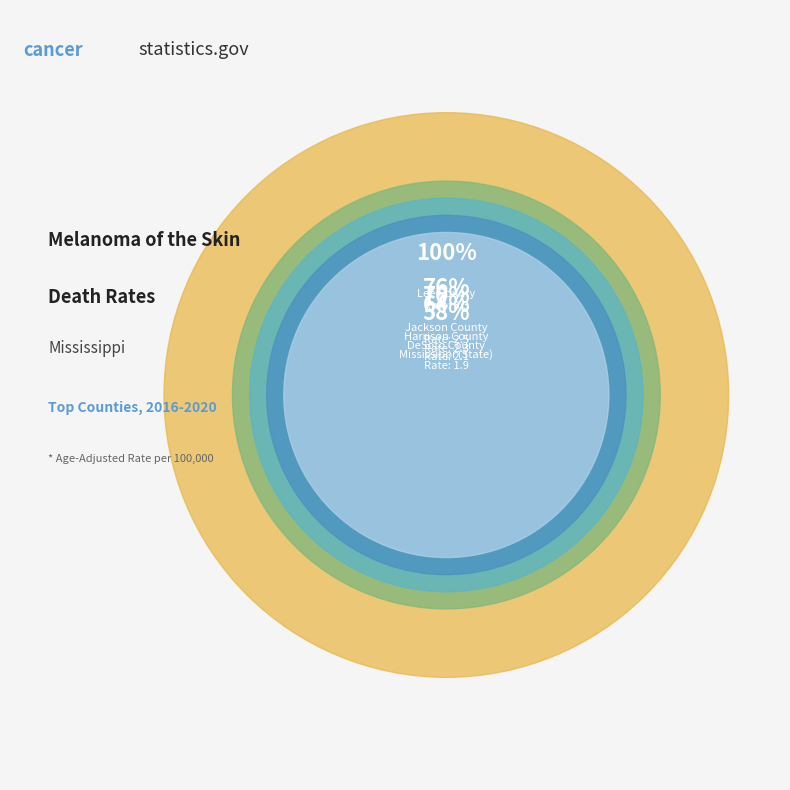

Combined, do Lee County and DeSoto County account for over 50%?

No